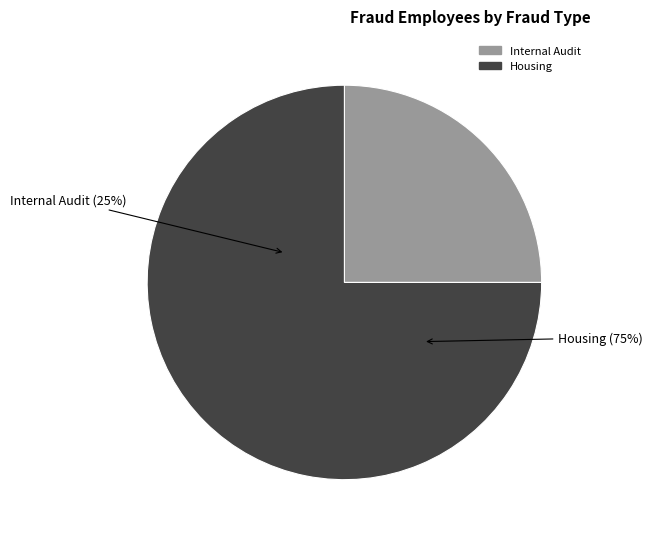

To the nearest percent, what is the combined percentage of Housing and Internal Audit?

100%